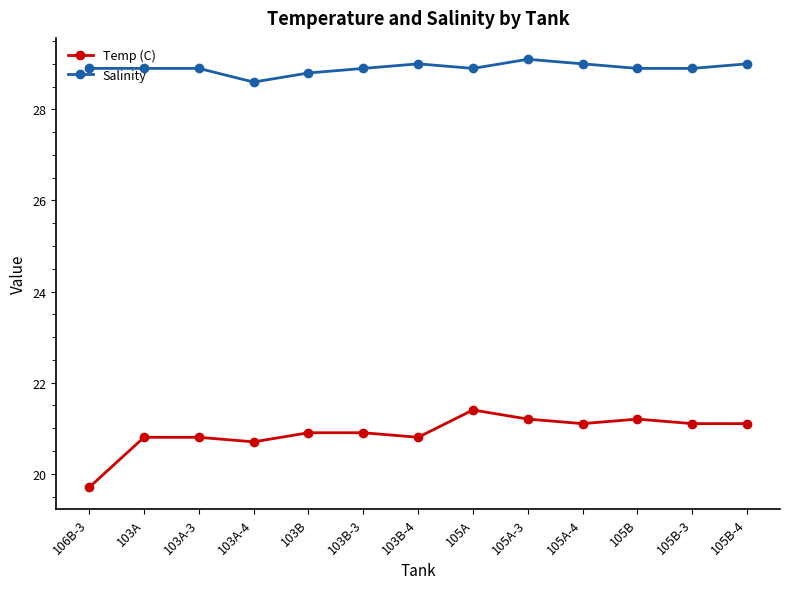

Is this an area chart (filled region under the line)?

No